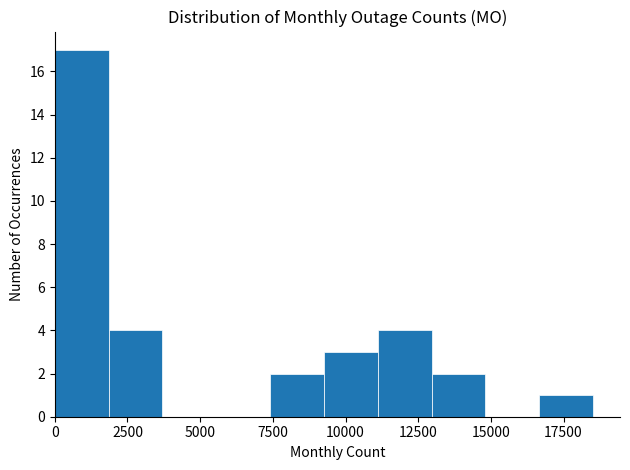

Around what value on the x-axis is the tallest bar? Give the approximate position of its centre, as read against the axis.

1000